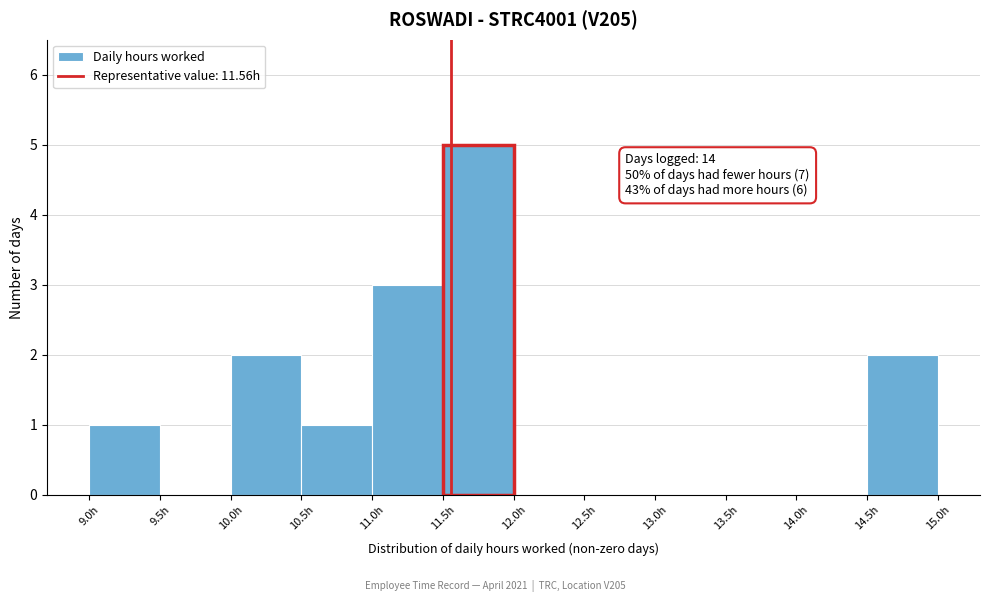

Over which range of the x-axis is the bar tallest?

11.5 to 12.0